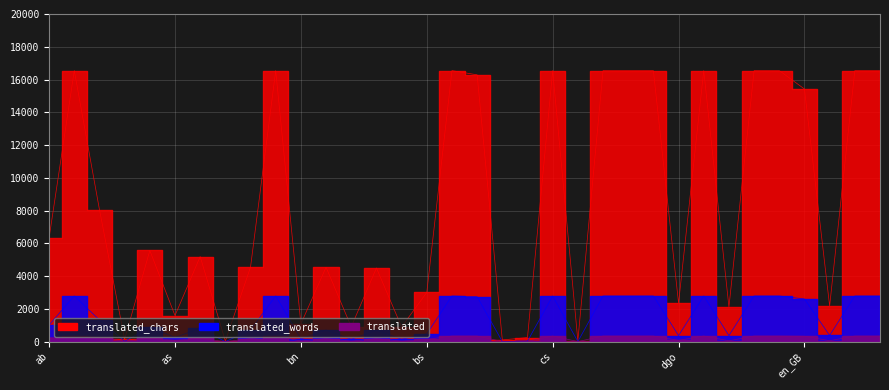

Is it true that translated_words equals 148 at be?

False